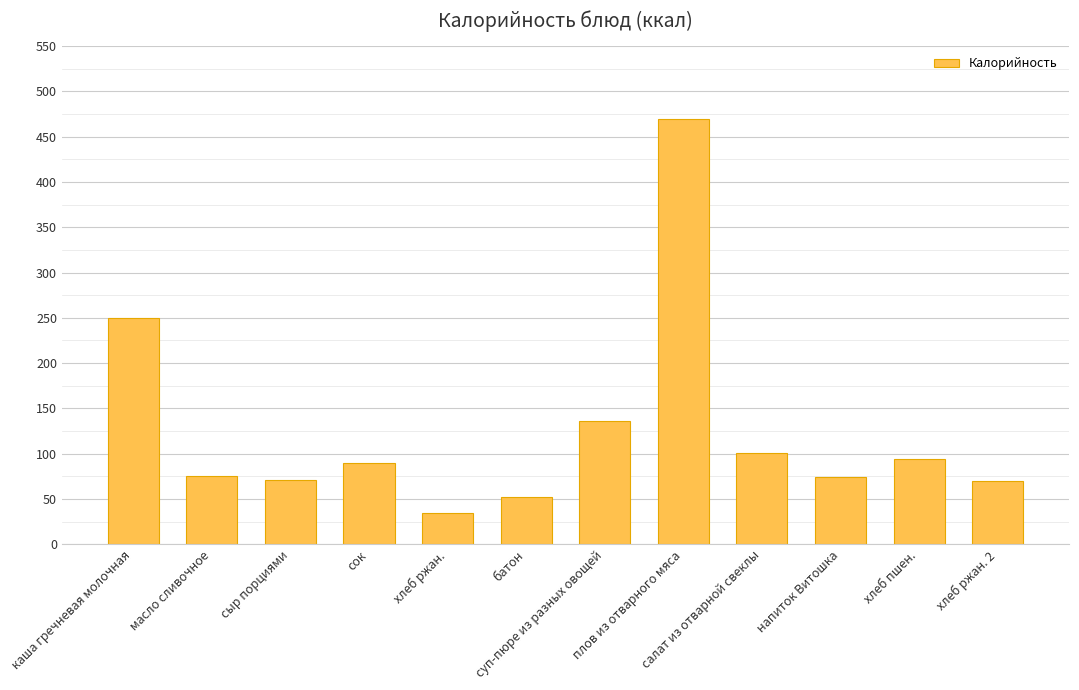

Does the chart contain stacked bars?

No